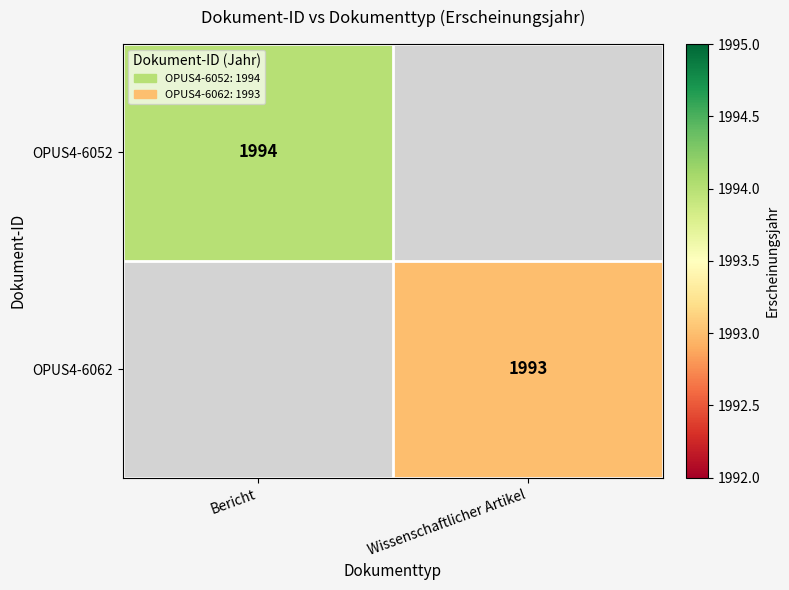

Is it true that OPUS4-6052 equals 2781 at Bericht?

False